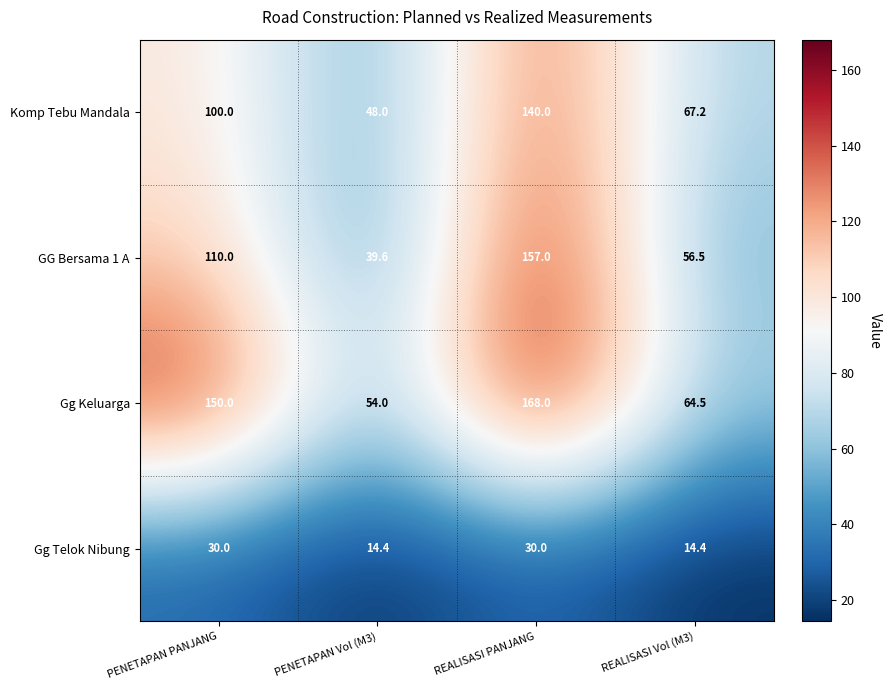

The Komp Tebu Mandala series shows 140.0 at REALISASI PANJANG. True or false?

True